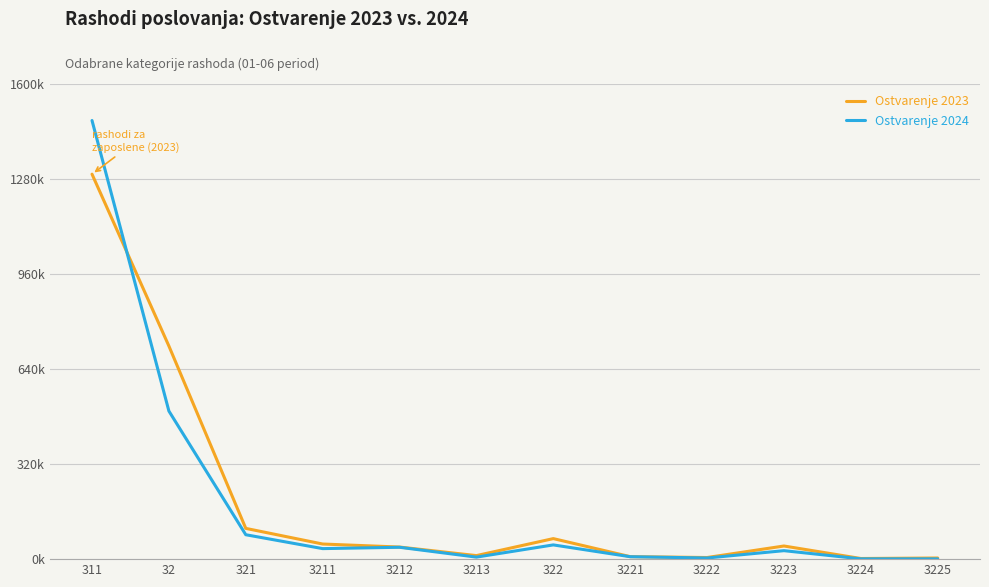

What are all the series names shown in the legend?

Ostvarenje 2023, Ostvarenje 2024